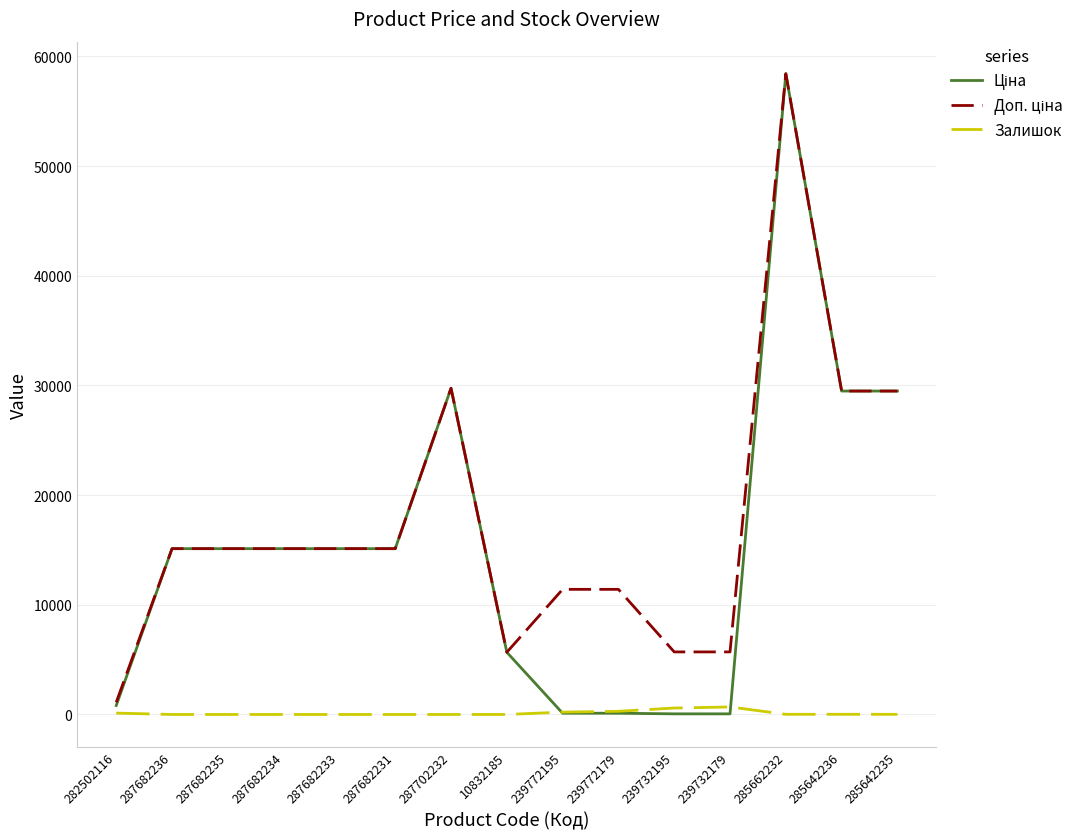

What is the maximum value shown in the chart?

58426.5